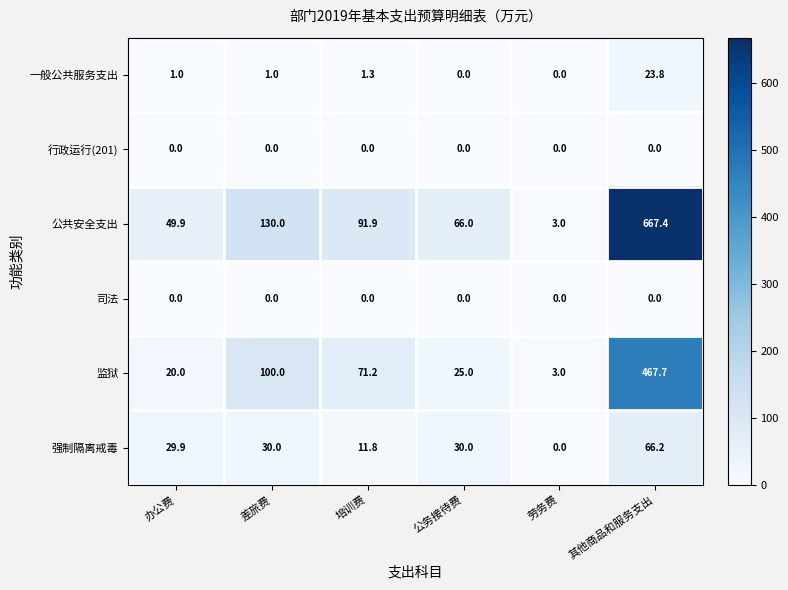

What value does the 强制隔离戒毒 series have at 其他商品和服务支出?

66.2